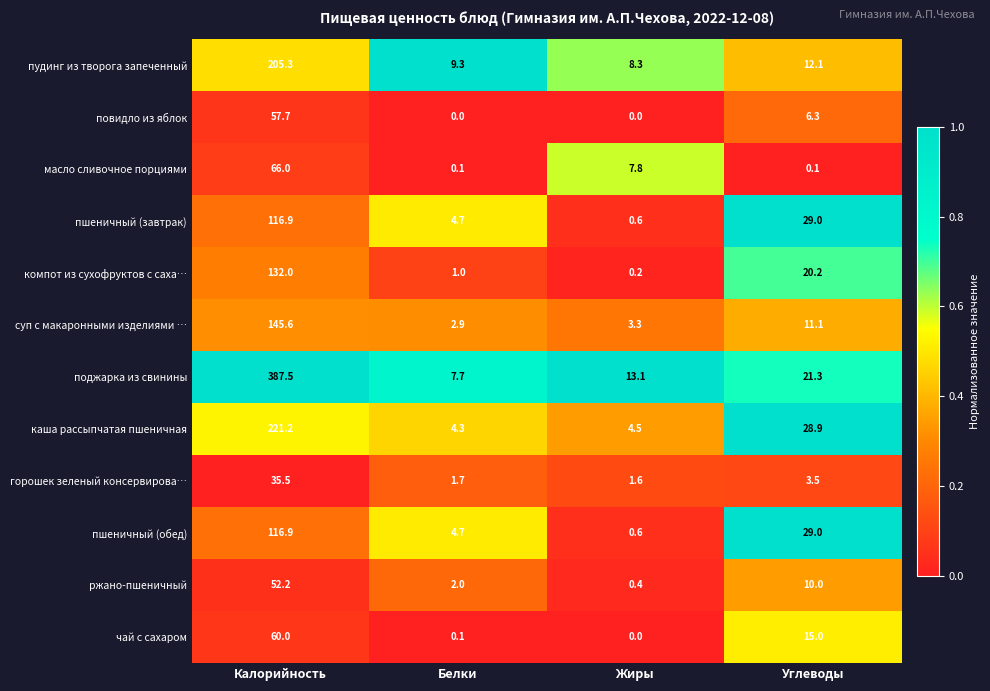

How many series are shown in this chart?

12